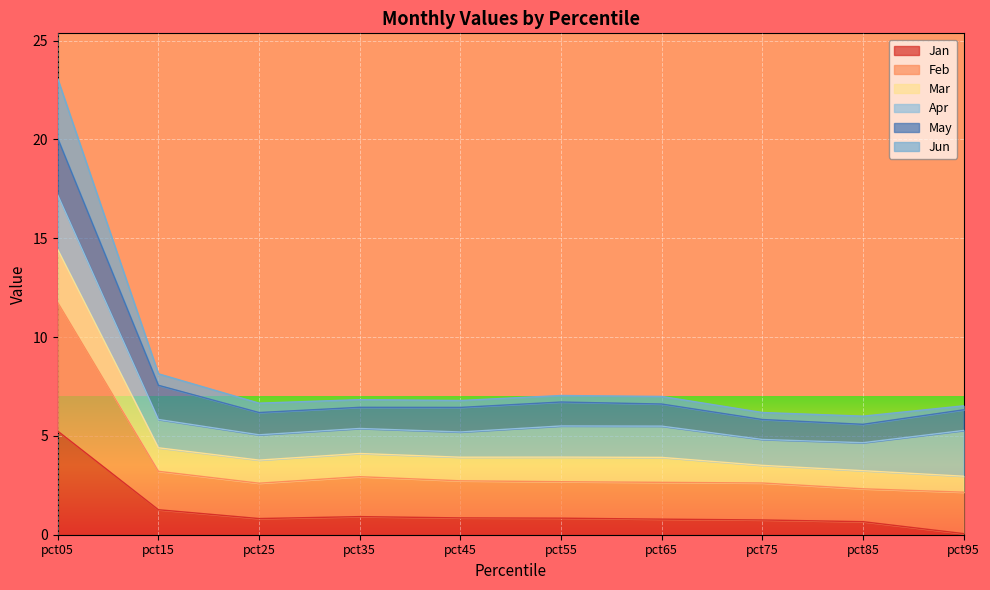

Is it true that Feb equals 8.4 at pct25?

False